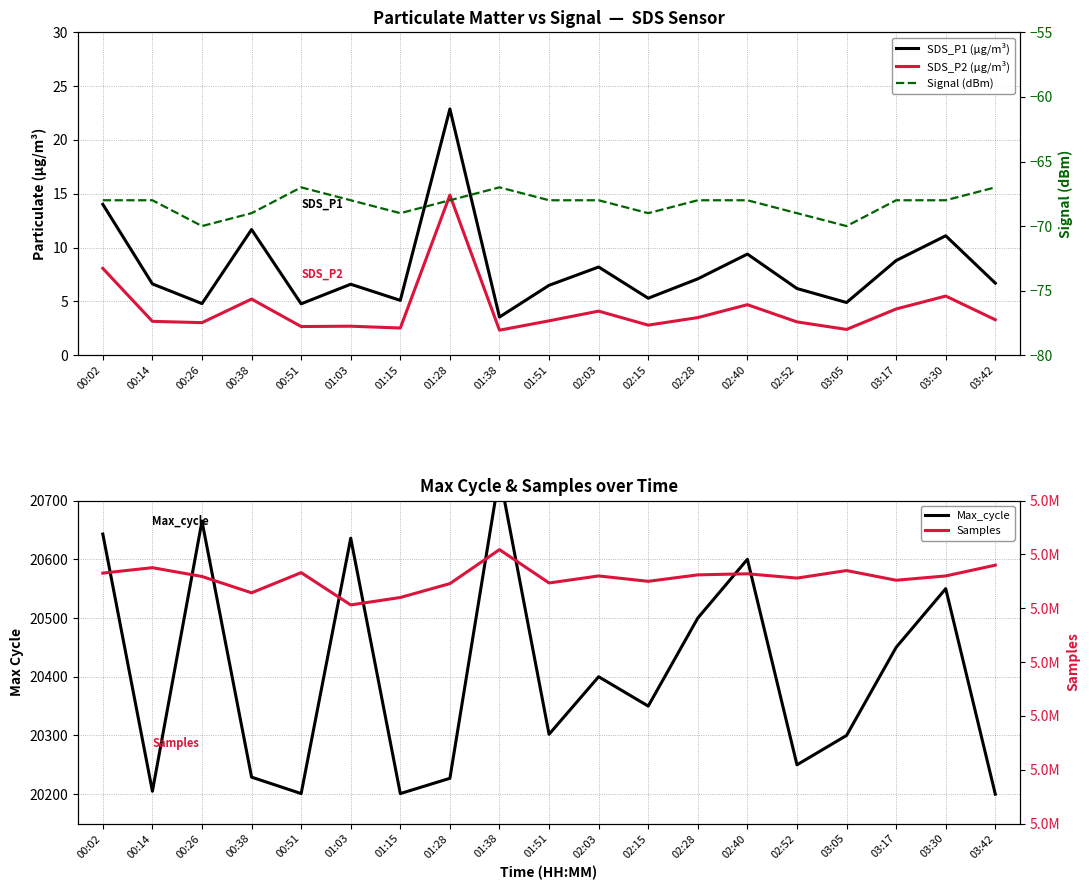

At which label does SDS_P1 (µg/m³) first exceed 6?

00:02